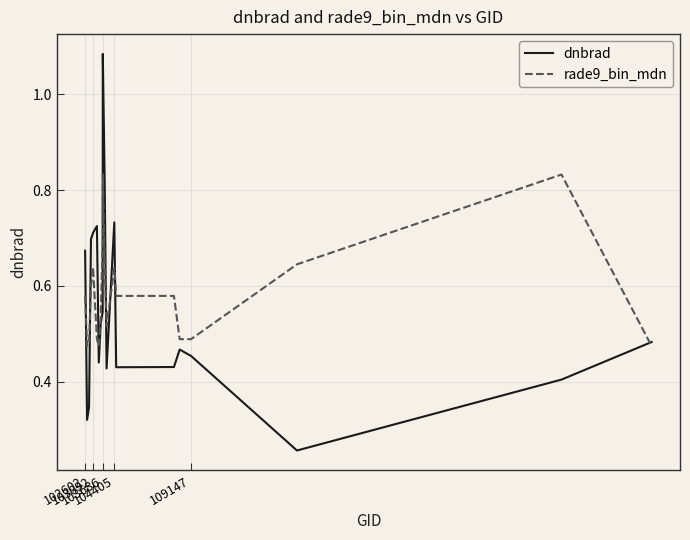

Does the chart have visible grid lines?

Yes